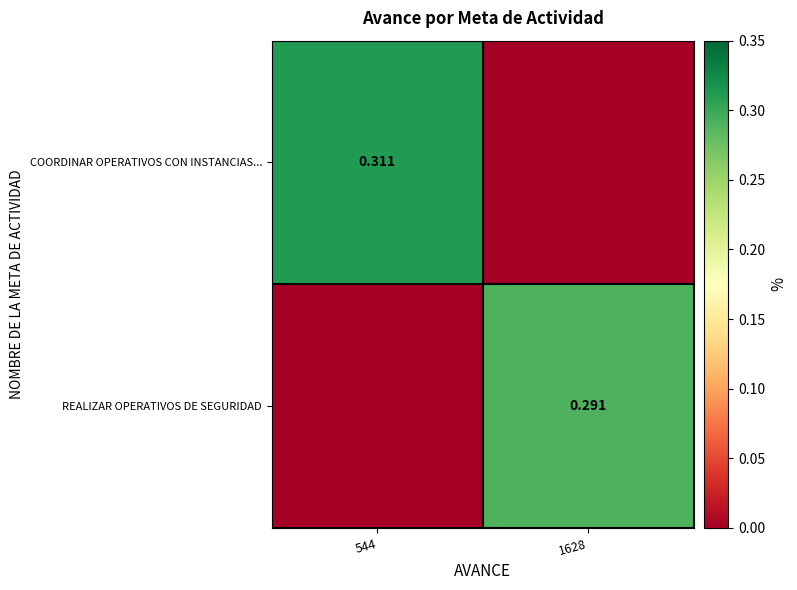

What is the spread (max minus min) of values at 544?

0.3